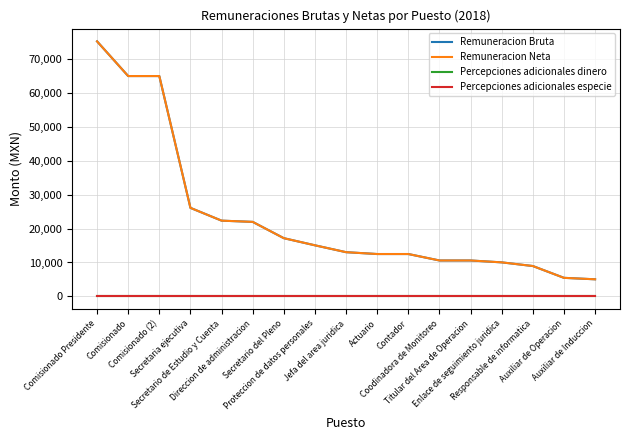

True or false: Remuneracion Neta and Percepciones adicionales dinero cross at least once.

False